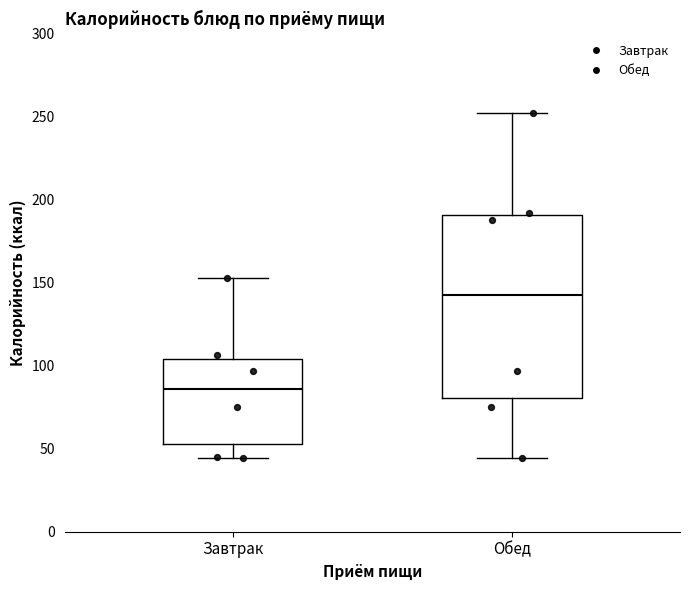

Which box is the tallest, from its lower edge to its upper edge?

Обед